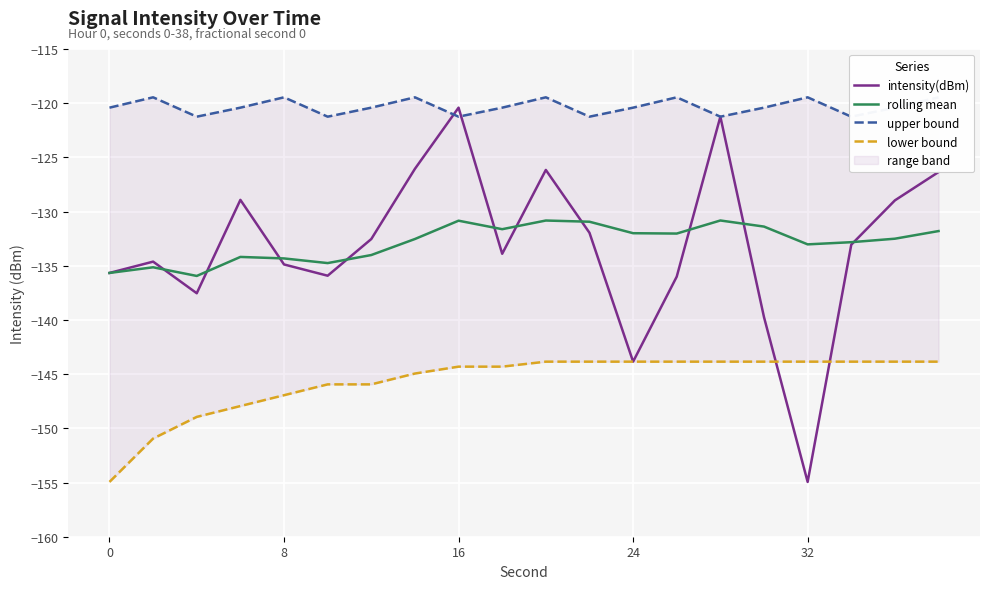

True or false: intensity(dBm) has a value of -241.1 at 0.

False